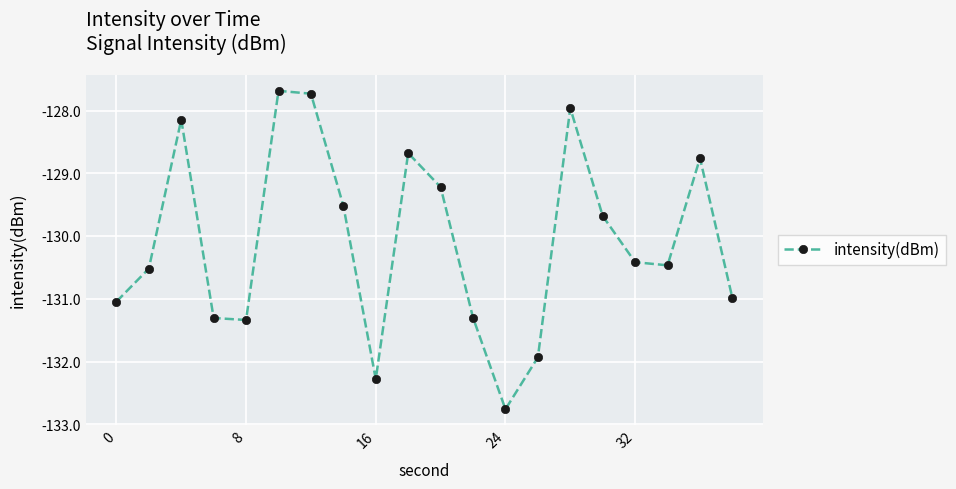

Reading right to left, extract all data points from this chart.

-131.0	-128.8	-130.5	-130.4	-129.7	-128.0	-131.9	-132.8	-131.3	-129.2	-128.7	-132.3	-129.5	-127.7	-127.7	-131.3	-131.3	-128.1	-130.5	-131.0